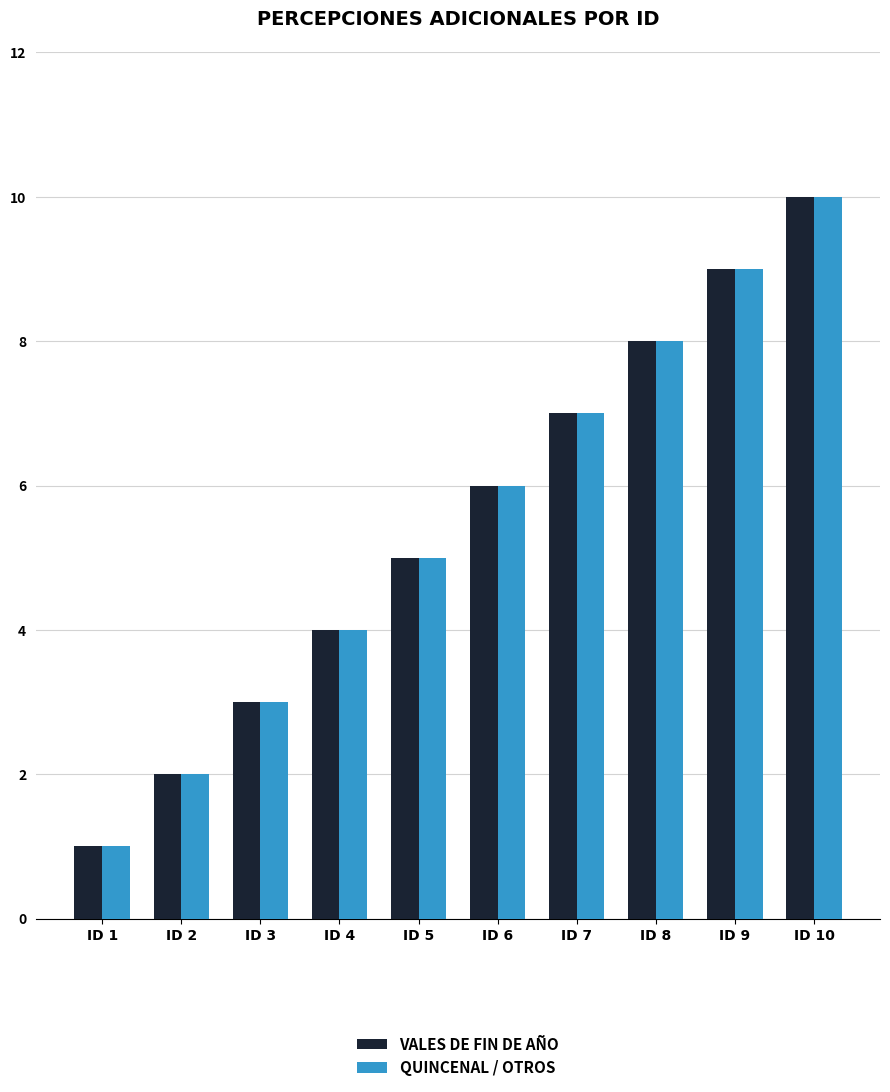

What is the value of the QUINCENAL / OTROS bar at the 5th from the left?

5